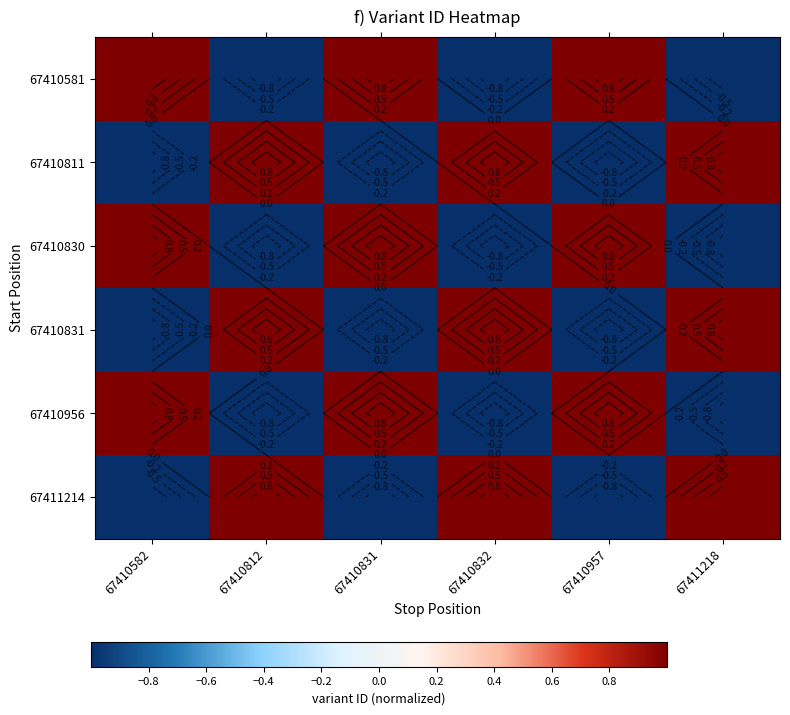

At 67410582, list the series in order from largest to smallest.

67410956, 67410830, 67410581, 67411214, 67410831, 67410811